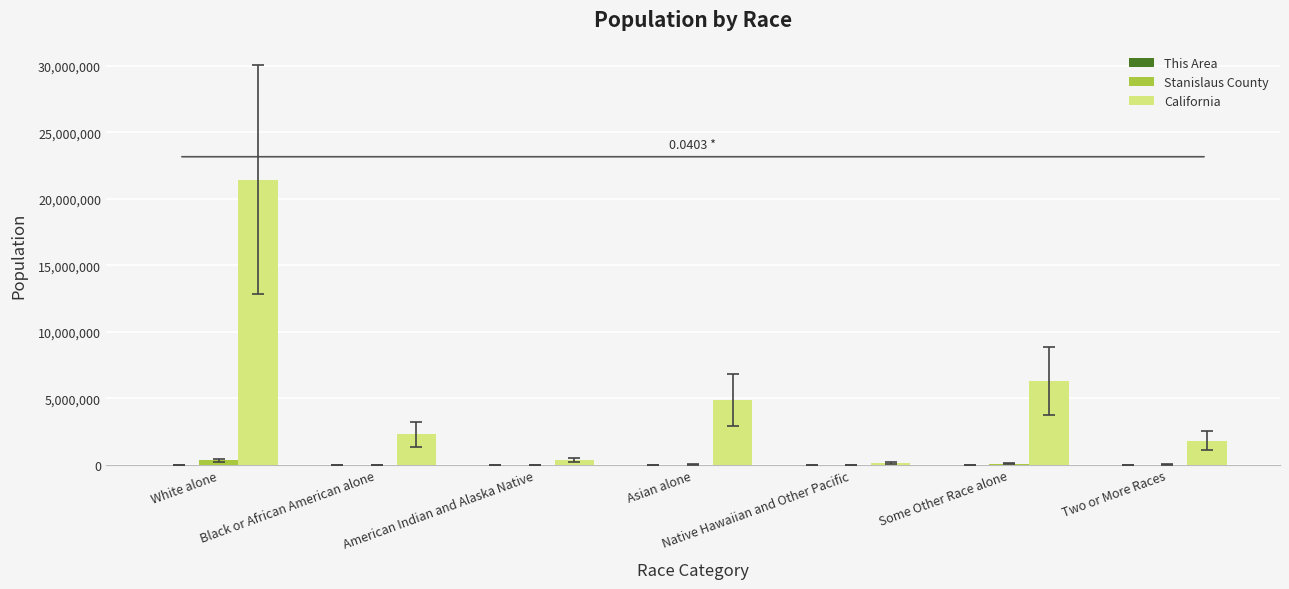

Is the value of Stanislaus County at Black or African American alone greater than the value of California at White alone?

No